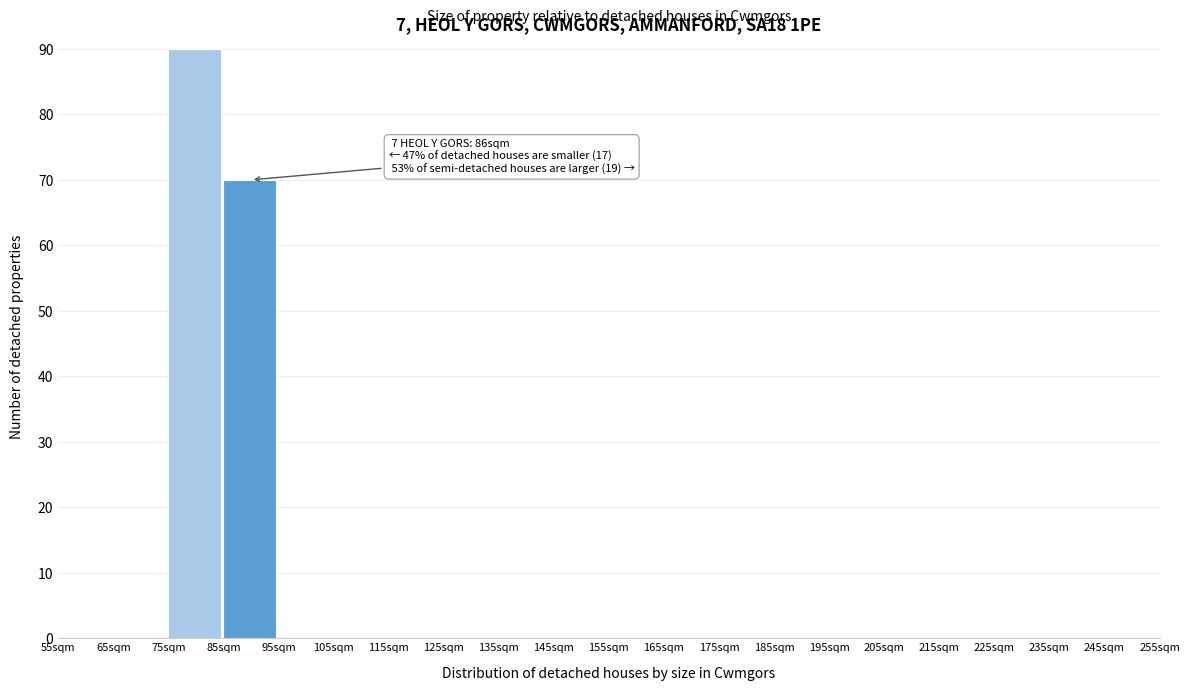

Which range on the x-axis has the tallest bar?

75 to 85